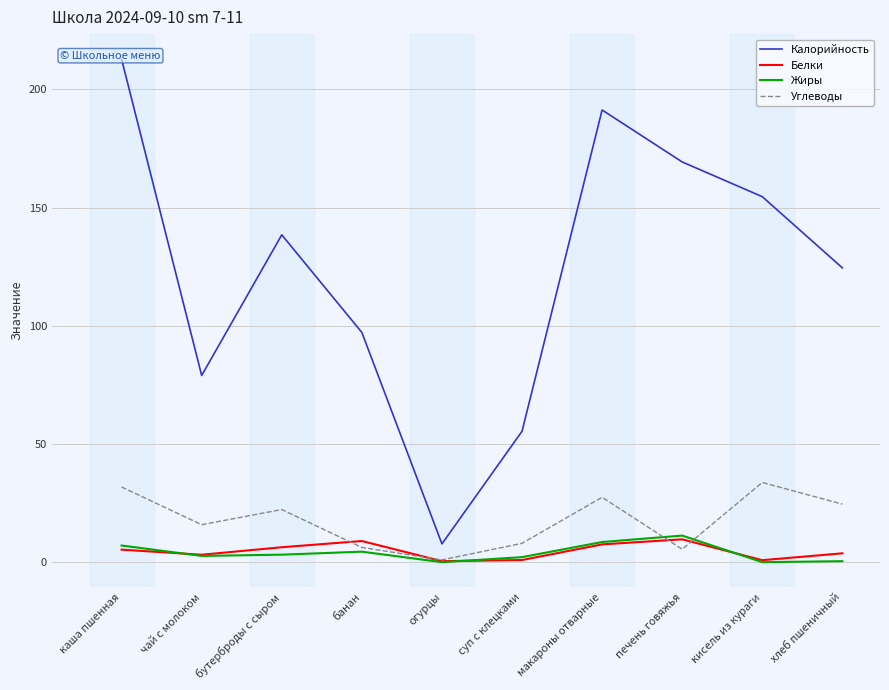

True or false: Калорийность and Белки cross at least once.

False